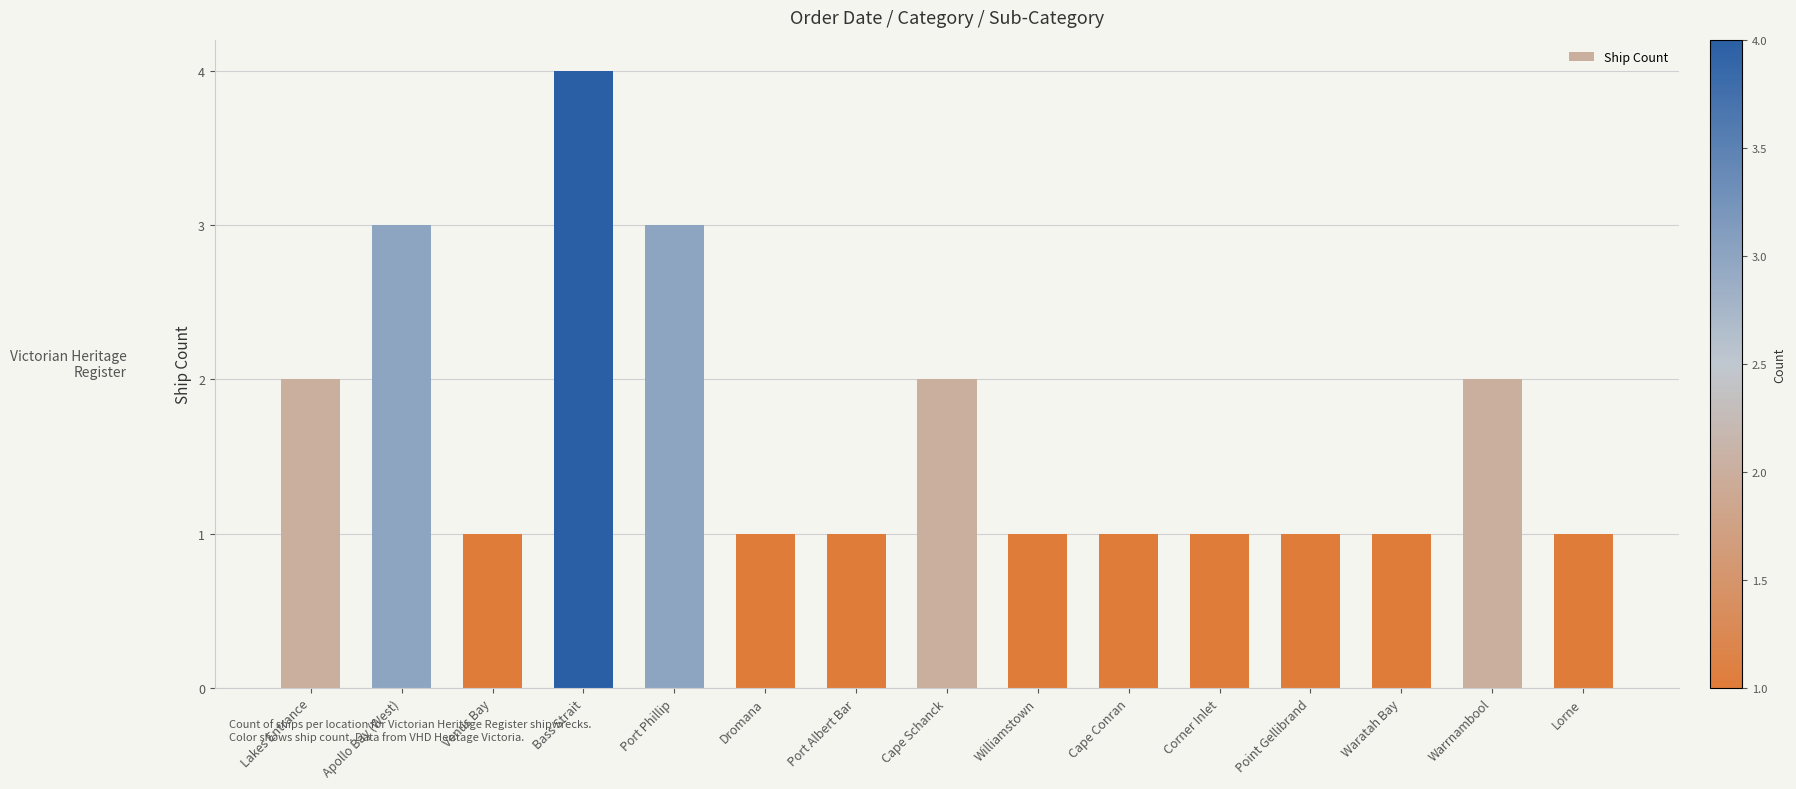

What is the label of the 15th bar from the left?

Lorne